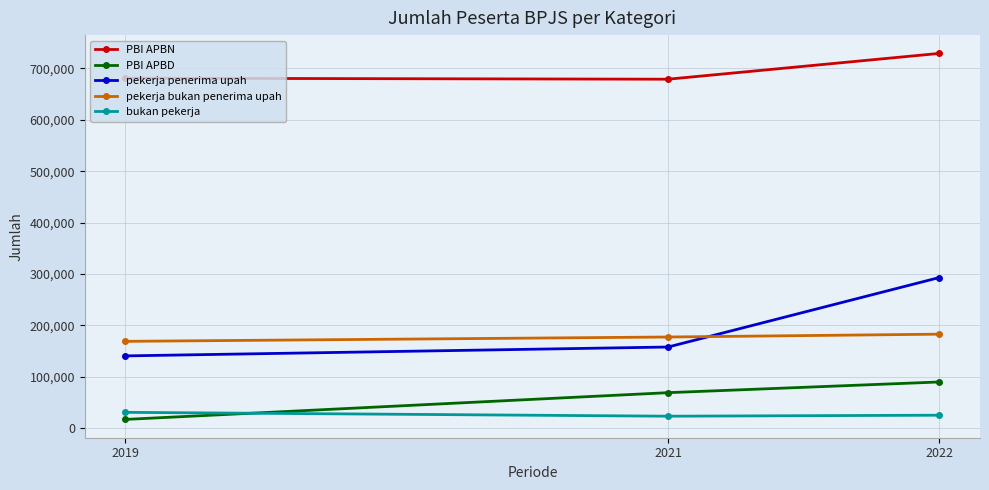

What is the difference between the maximum and minimum values in the pekerja bukan penerima upah series?

13976